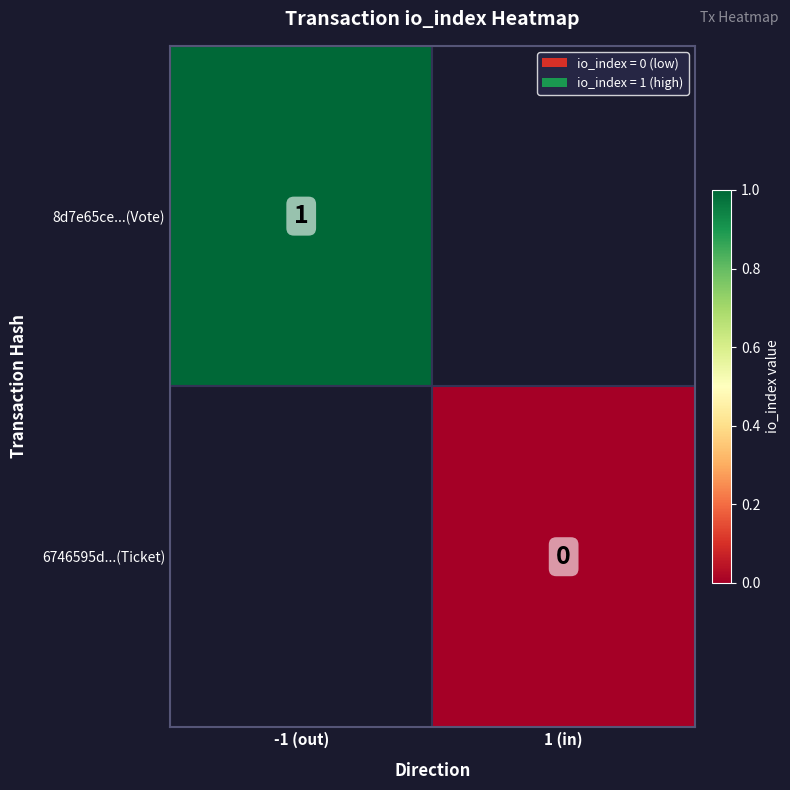

Which label corresponds to the smallest value in the chart?

1 (in)